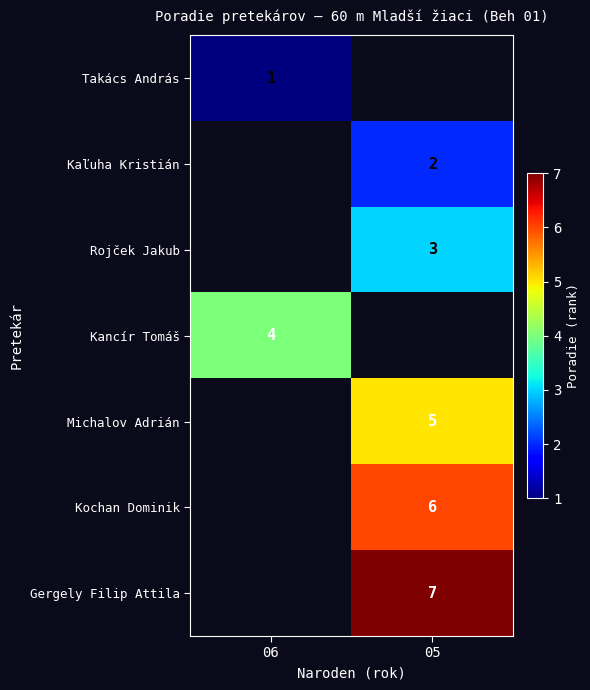

The value of Kochan Dominik at 05 is 1.9. True or false?

False